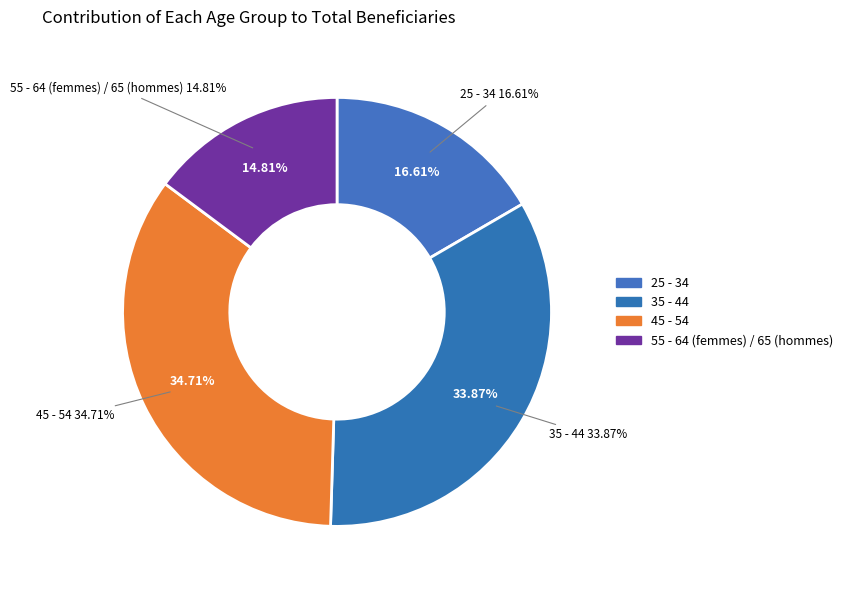

Does any single category account for the majority?

No